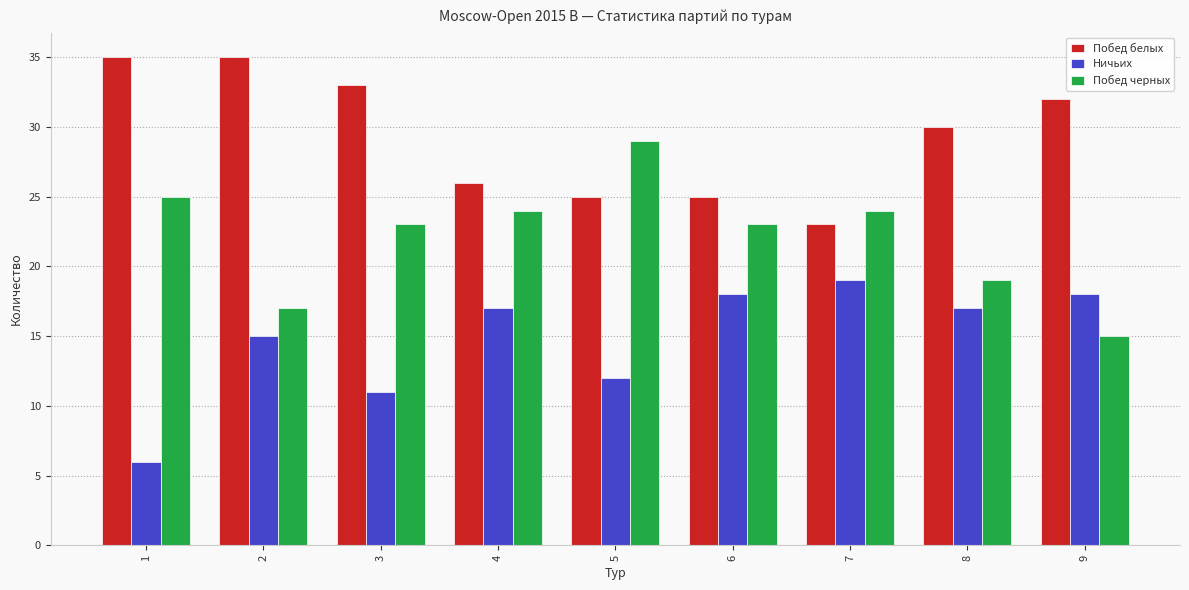

At 8, list the series in order from largest to smallest.

Побед белых, Побед черных, Ничьих